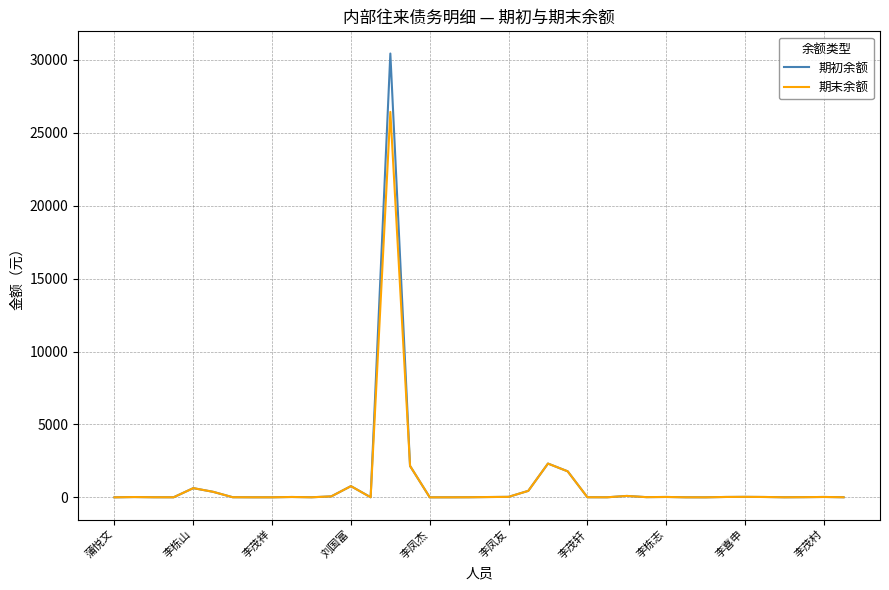

Which series has the widest spread of values?

期初余额